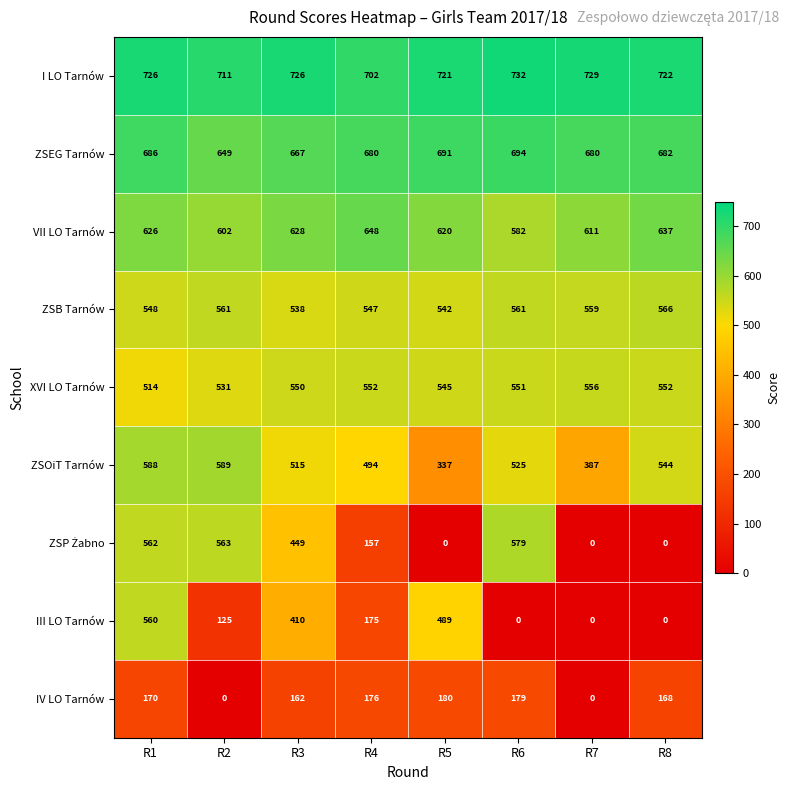

How many distinct data groups are displayed?

9